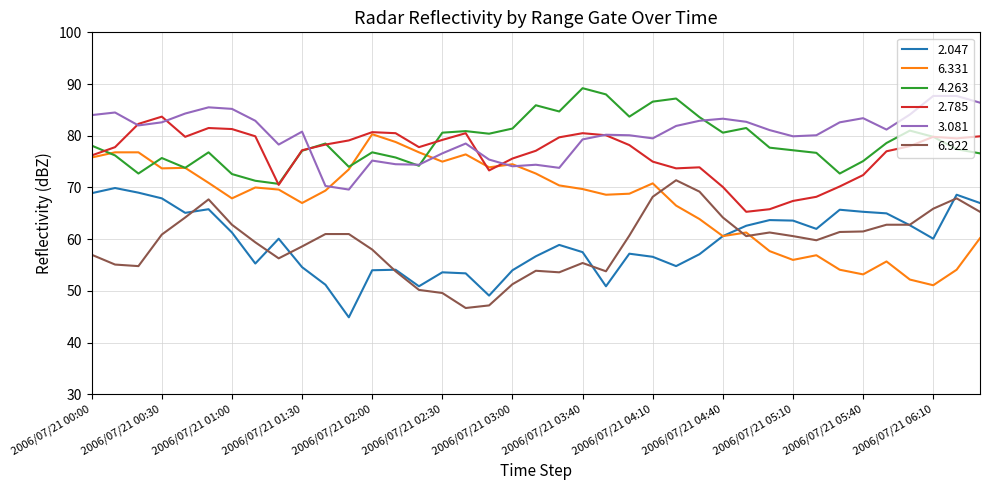

True or false: 6.922 and 3.081 intersect in this chart.

False